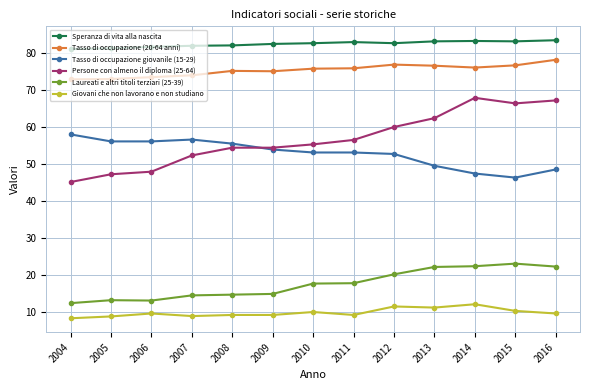

Between 2009 and 2016, which series saw the biggest shift?

Persone con almeno il diploma (25-64)